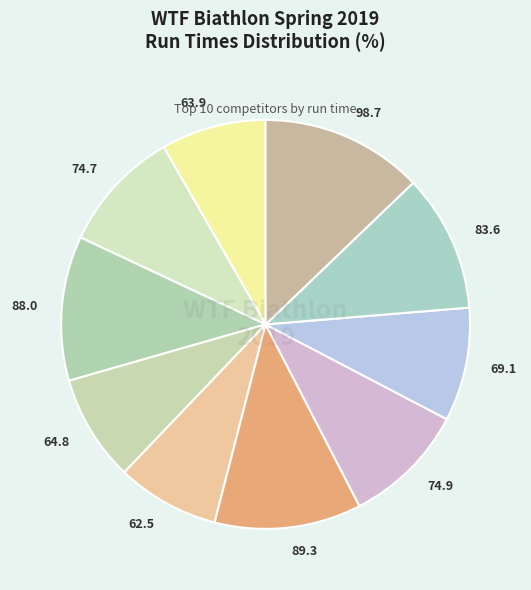

Approximately how many times larger is the value at 74.9 compared to 64.8?

1.2